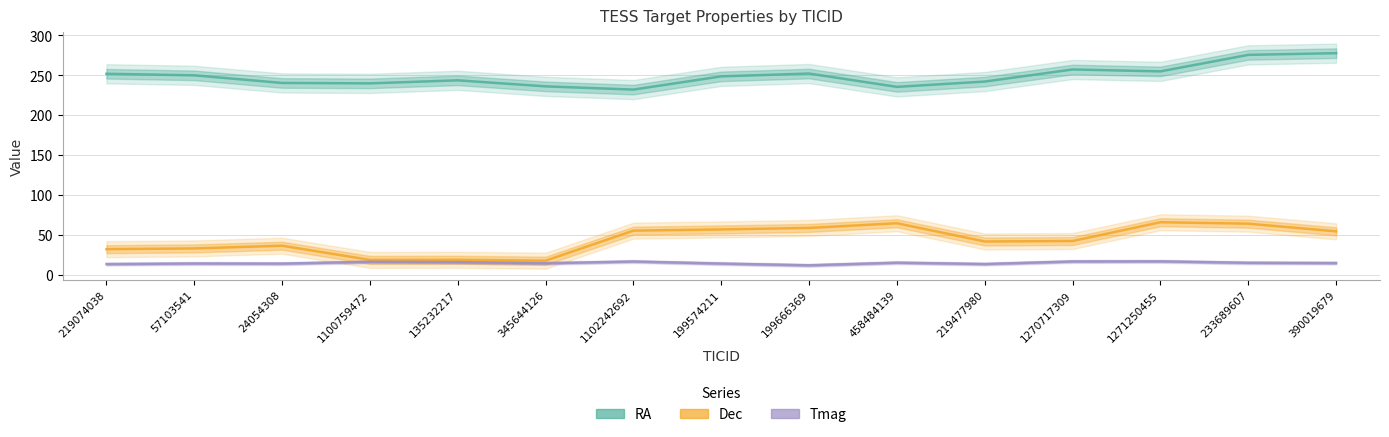

Reading left to right, transcribe all the data shown in this chart.

RA: 219074038=251.8	57103541=249.9	24054308=240.3	1100759472=239.8	135232217=243.6	345644126=236.1	1102242692=232.0	199574211=248.6	199666369=252.1	458484139=235.4	219477980=242.1	1270717309=257.2	1271250455=254.8	233689607=275.5	390019679=277.6
Dec: 219074038=32.5	57103541=33.4	24054308=36.8	1100759472=19.1	135232217=19.2	345644126=18.1	1102242692=55.7	199574211=57.2	199666369=59.1	458484139=64.9	219477980=42.1	1270717309=42.7	1271250455=66.2	233689607=64.4	390019679=54.8
Tmag: 219074038=13.8	57103541=14.6	24054308=14.4	1100759472=16.8	135232217=16.3	345644126=14.9	1102242692=17.1	199574211=14.5	199666369=12.3	458484139=15.6	219477980=13.9	1270717309=17.1	1271250455=17.3	233689607=15.5	390019679=15.2